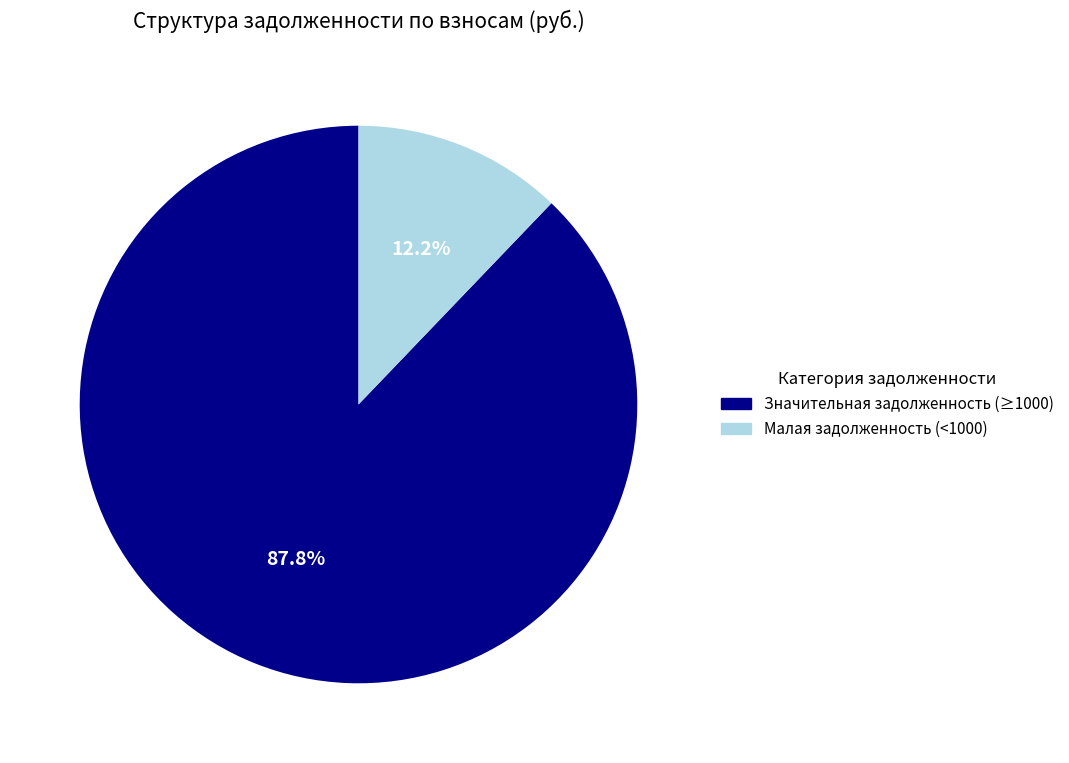

Is there a majority slice in this chart?

Yes